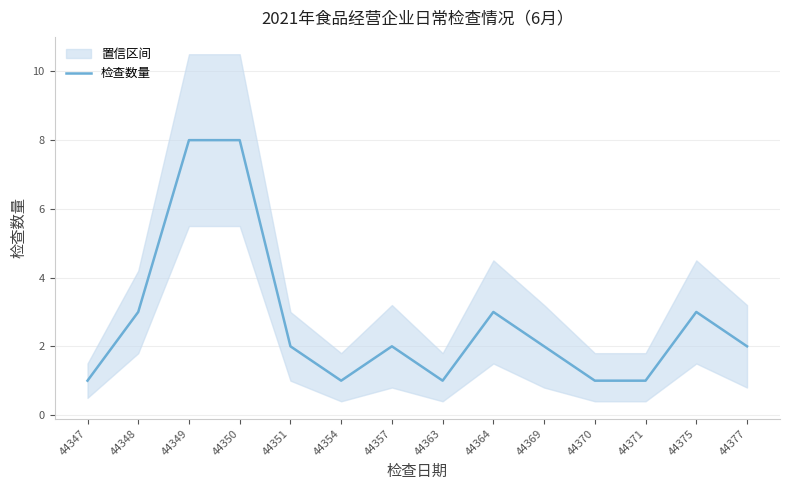

What is the value of the 1st point from the left?

1